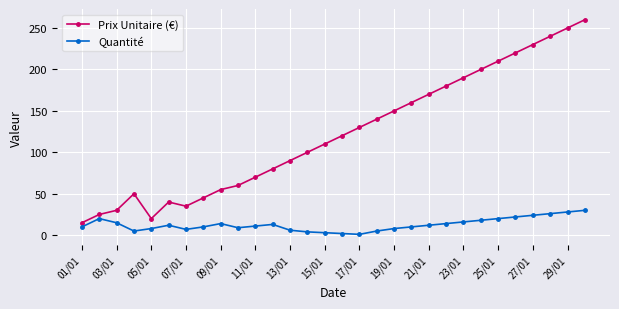

In Prix Unitaire (€), how many points are higher than both neighbors (excluding endpoints)?

2